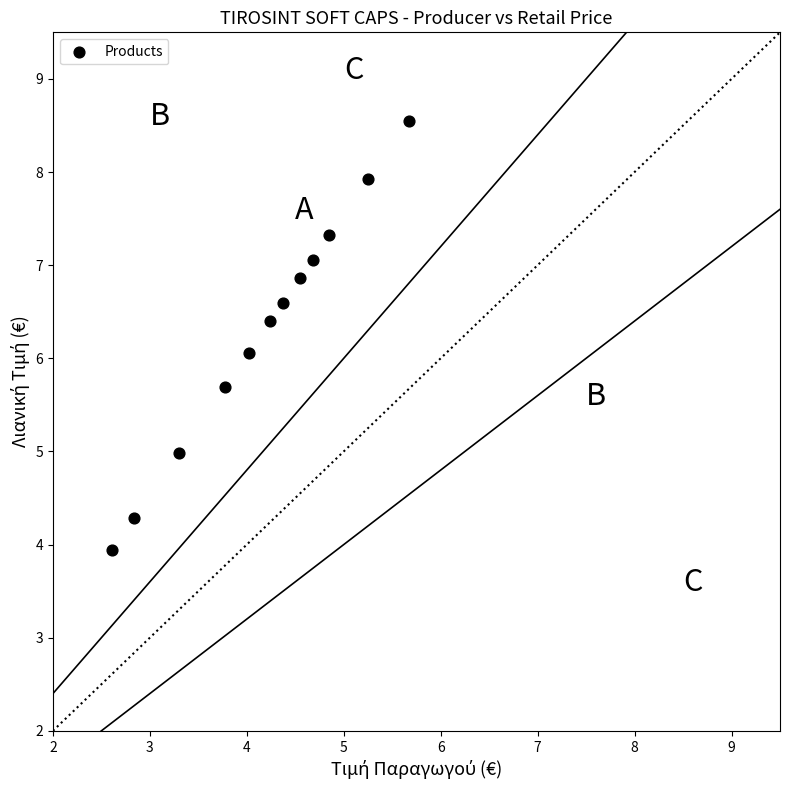

What is the range of X values (max minus min)?

3.1